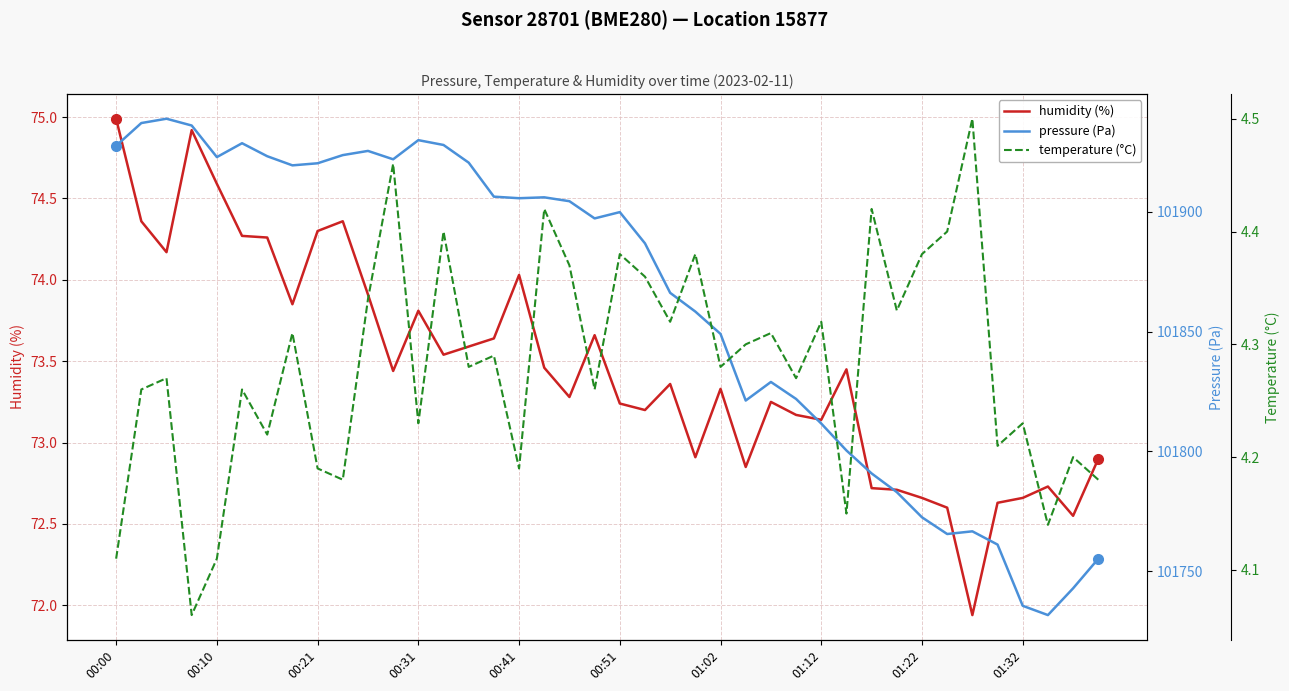

Does the chart display data point markers on the line(s)?

No